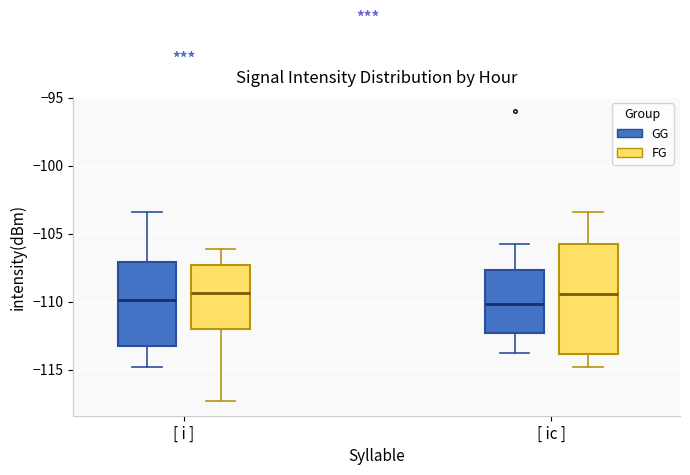

Which box is the tallest, from its lower edge to its upper edge?

[ ic ] (FG)